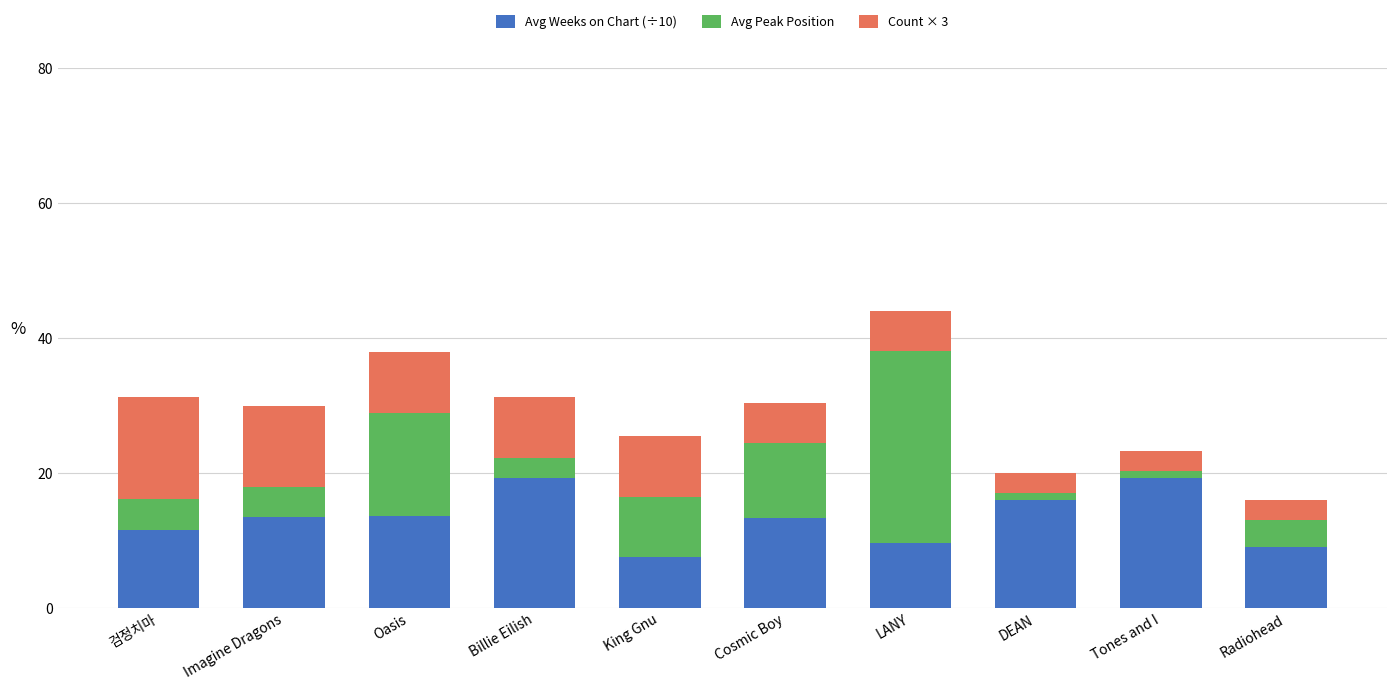

True or false: Avg Weeks on Chart (÷10) has a value of 19.3 at Billie Eilish.

True